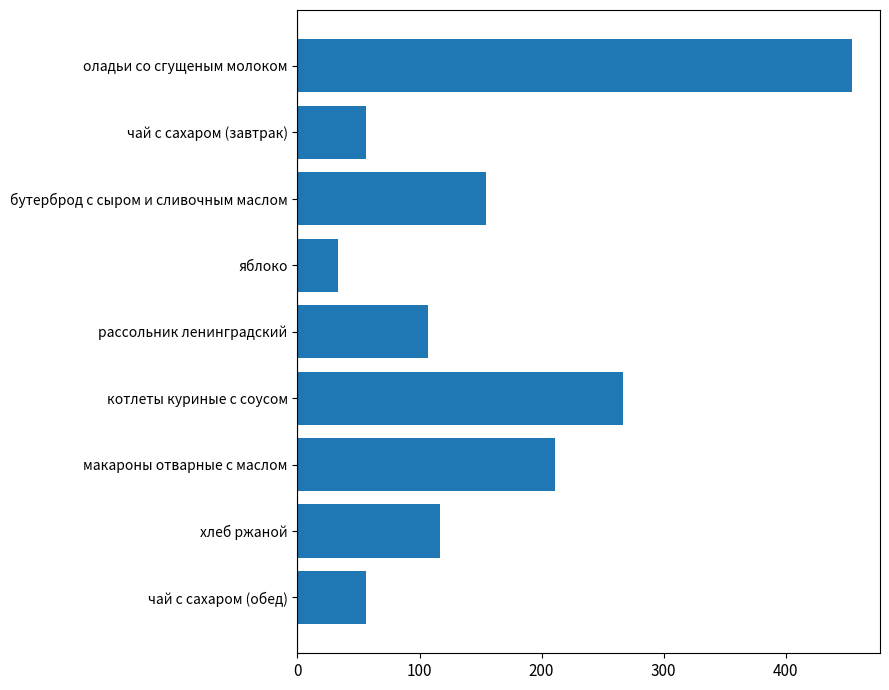

What is the label of the 1st bar from the top?

оладьи со сгущеным молоком